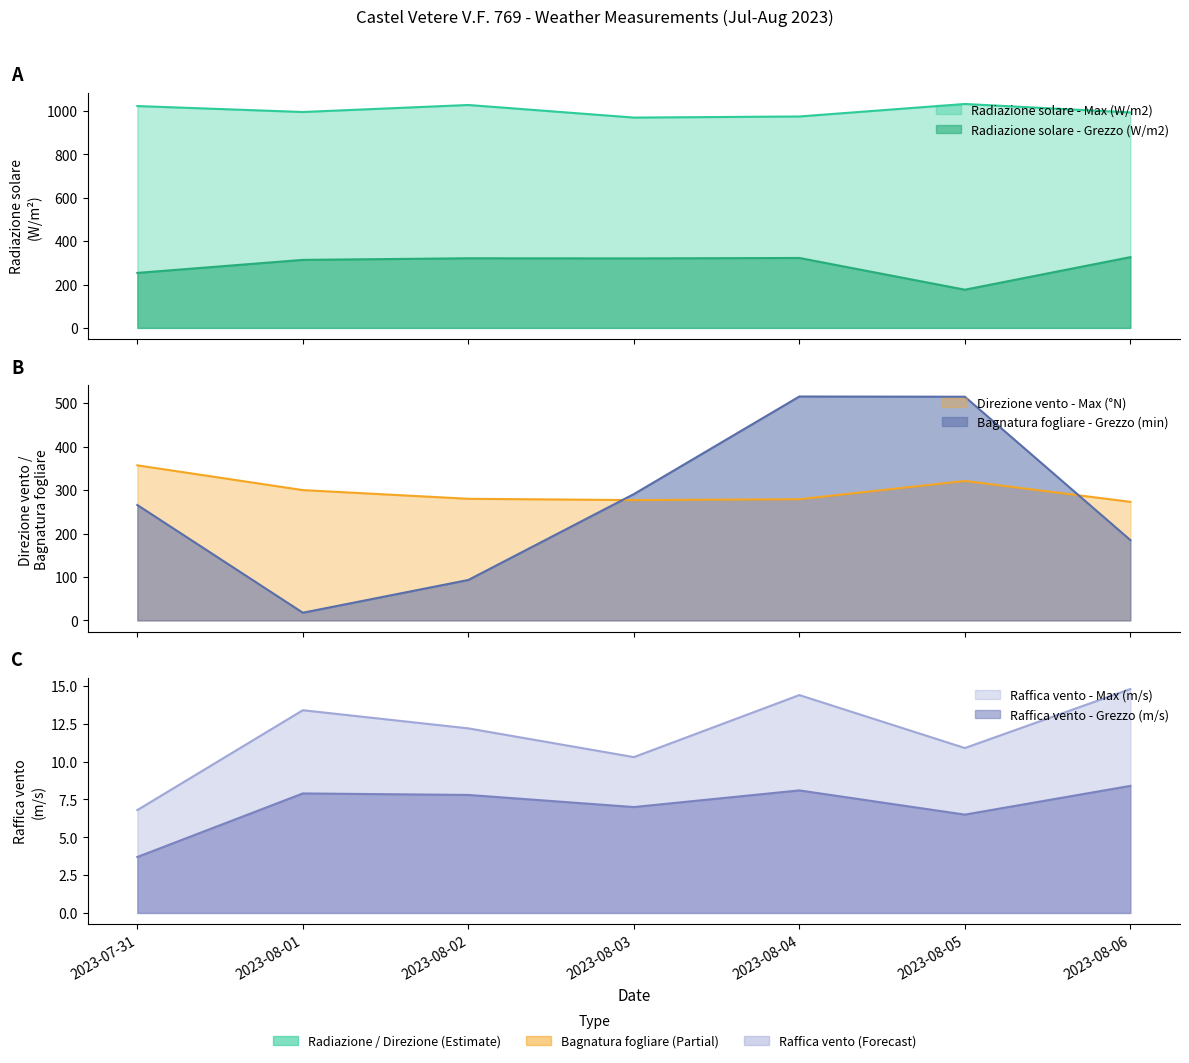

What is the minimum value for Raffica vento - Grezzo (m/s)?

3.7